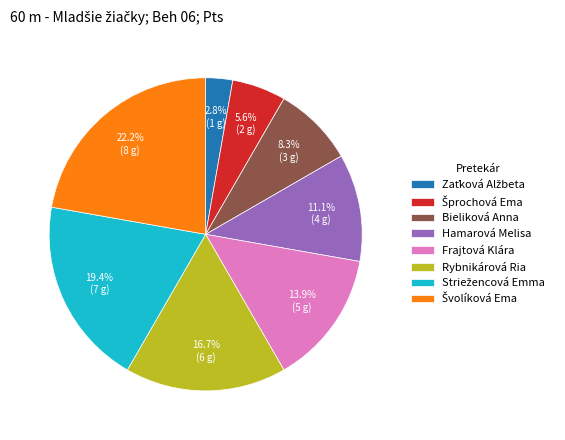

What is the ratio of the value at Rybnikárová Ria to the value at Frajtová Klára?

1.2